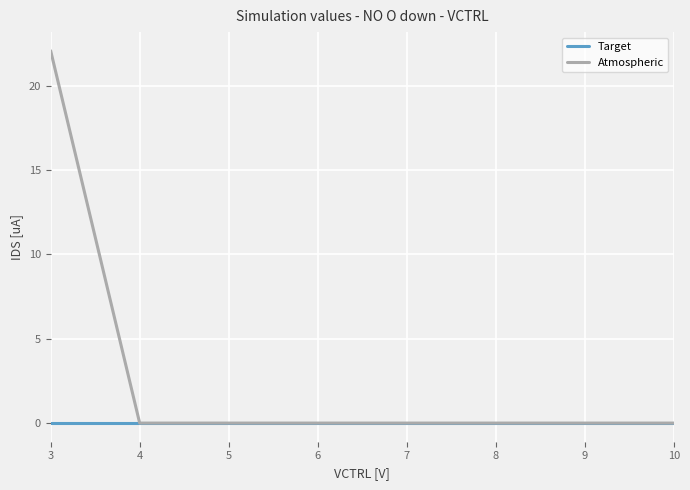

Which series has the widest spread of values?

Atmospheric